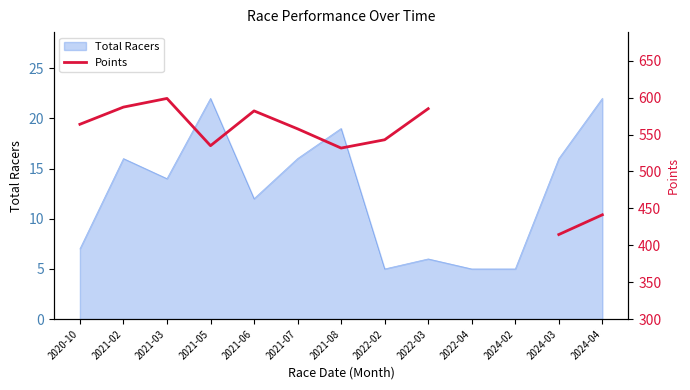

What is the label of the 4th point from the left?

2021-05